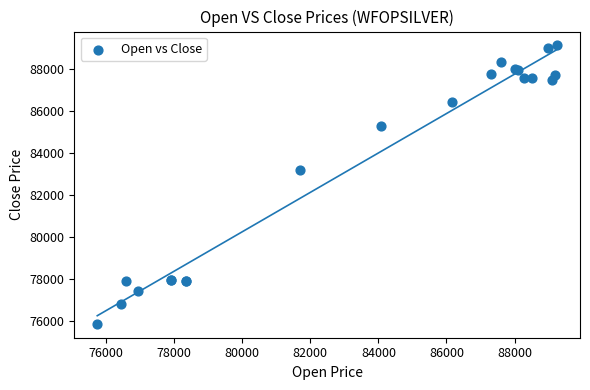

What Y value in the scatter plot is closest to 82489?

83199